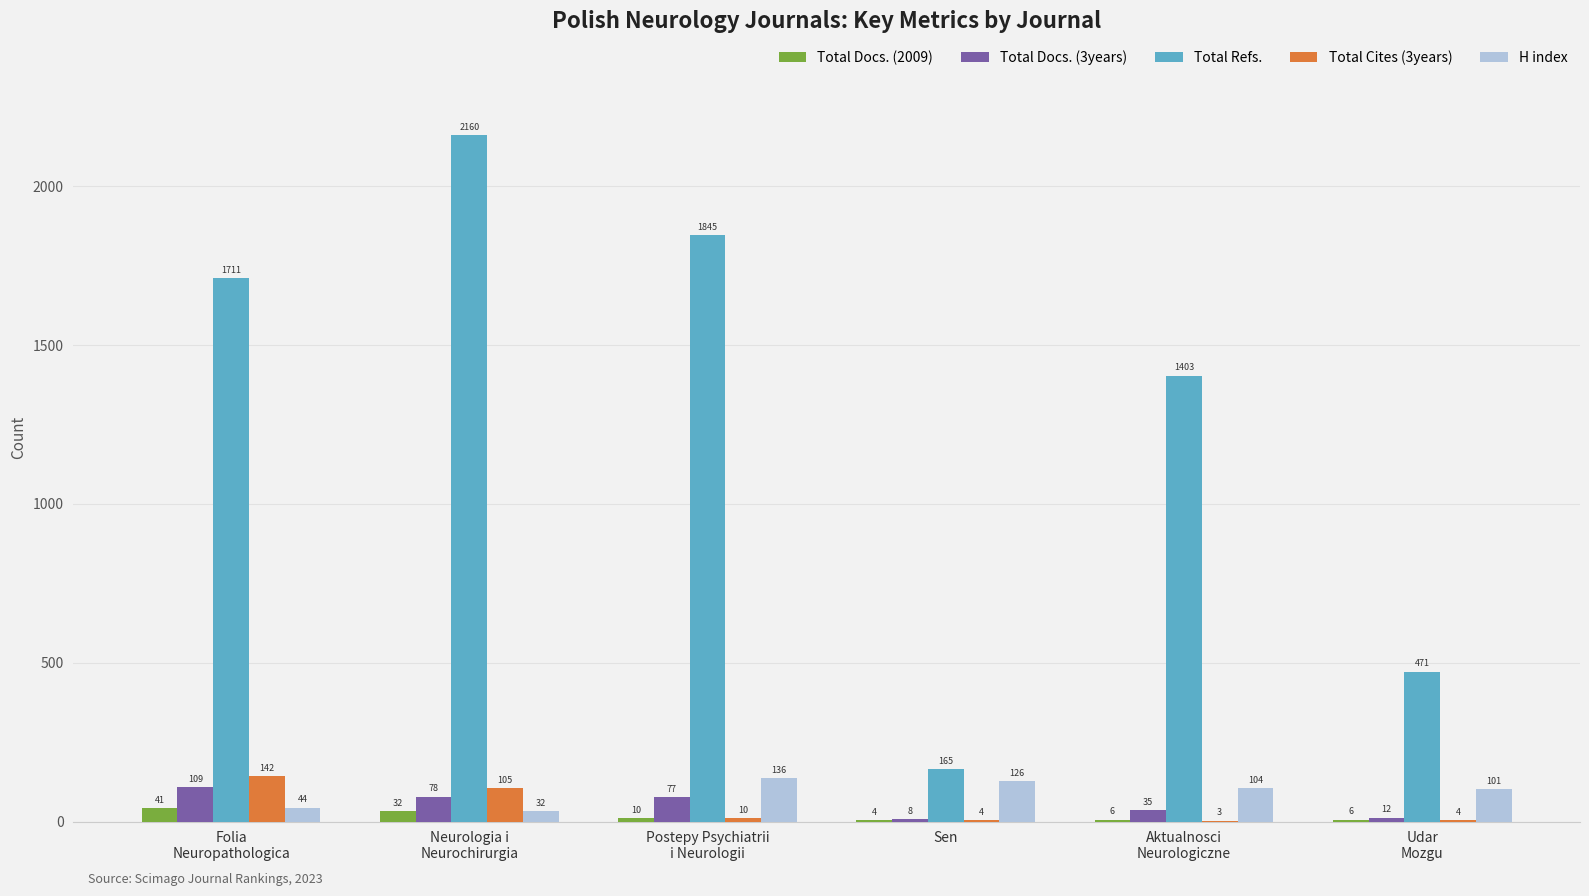

The value of Total Refs. at Udar
Mozgu is 471. True or false?

True